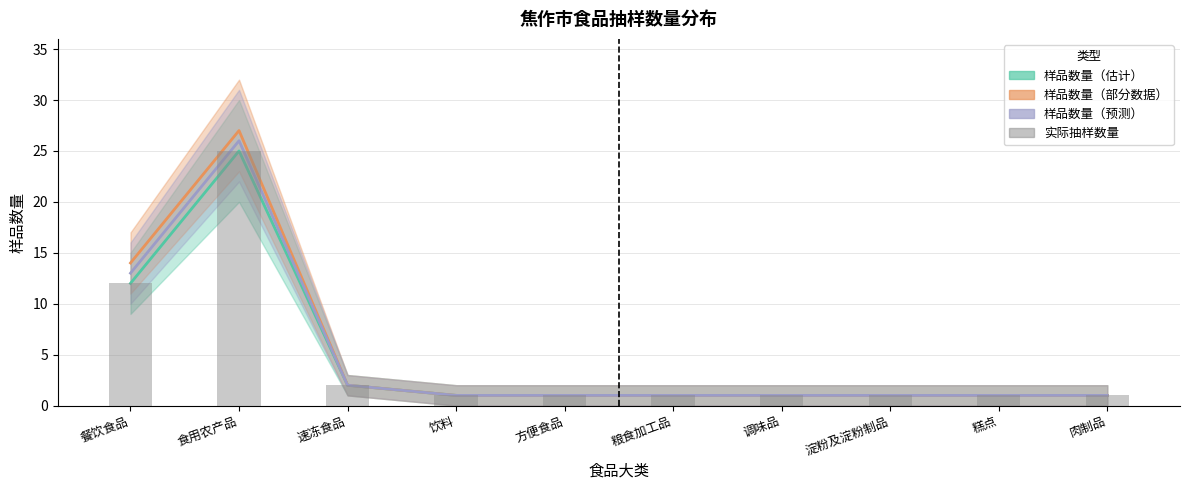

What is the sum of all 样品数量（部分数据） values?

50